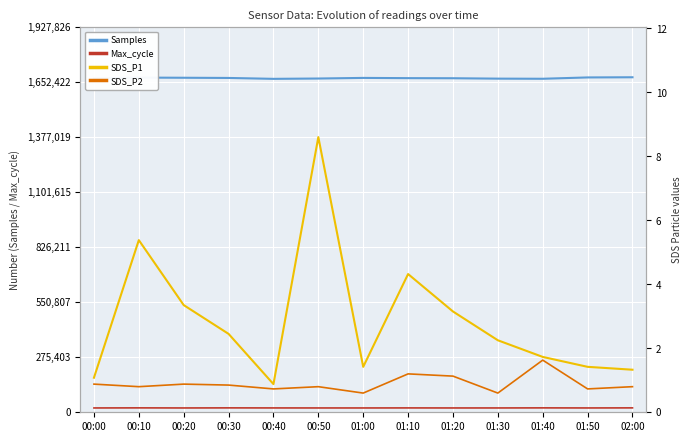

The value of Max_cycle at 01:00 is 21583.0. True or false?

True